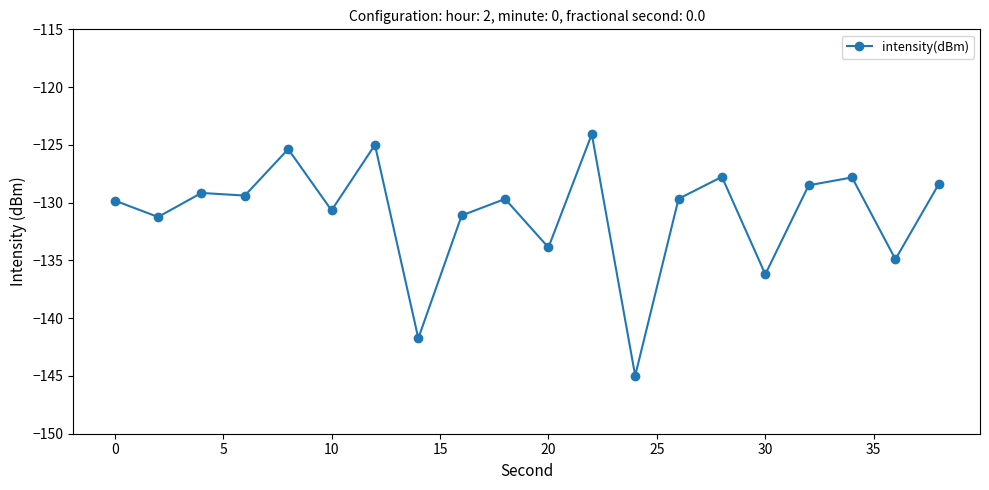

What is the smallest value displayed?

-145.0